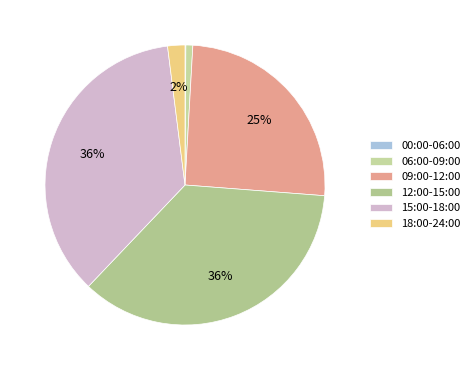

What is the total percentage of 15:00-18:00 and 00:00-06:00?

36.1%